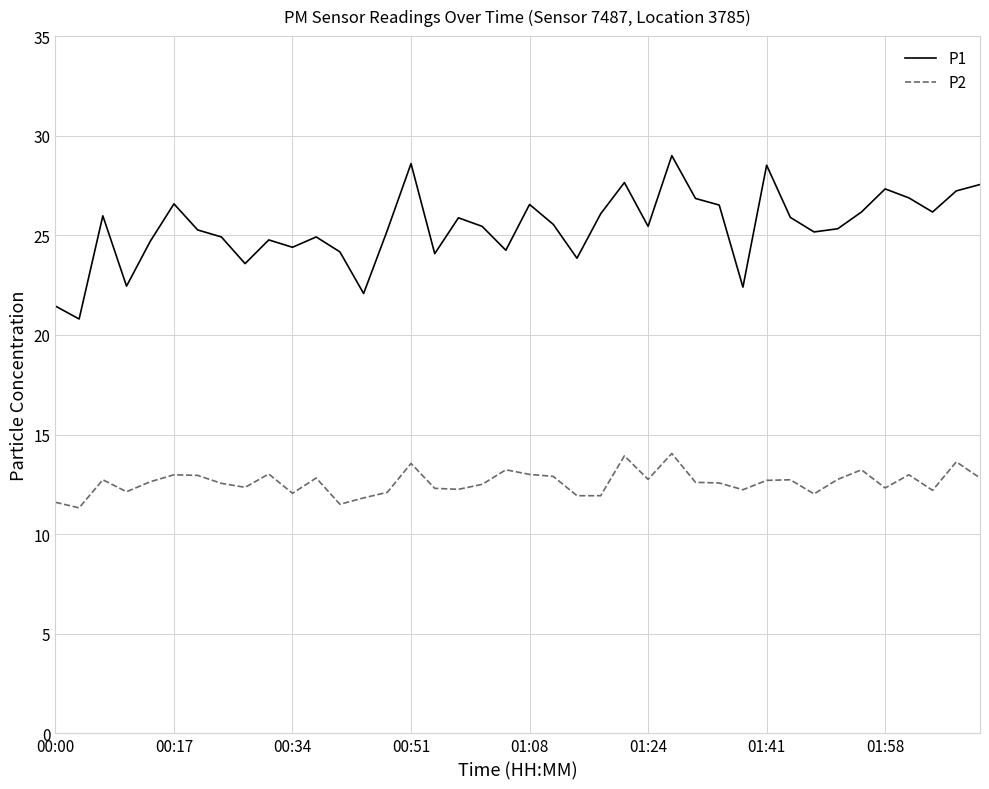

Which series has the largest total across all categories?

P1